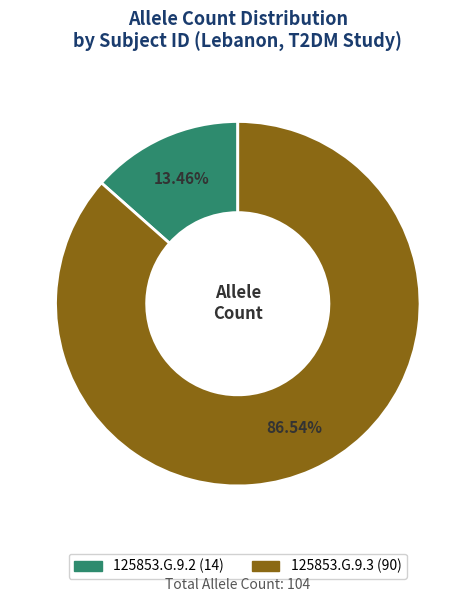

Rank the categories by value from lowest to highest.

125853.G.9.2, 125853.G.9.3